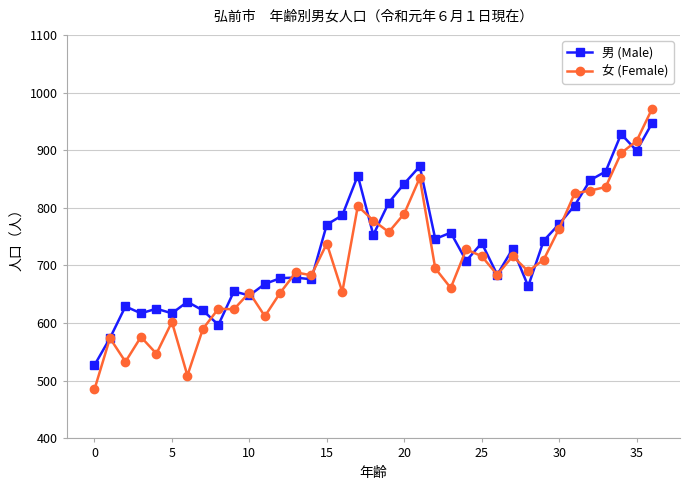

Which series has the widest spread of values?

女 (Female)